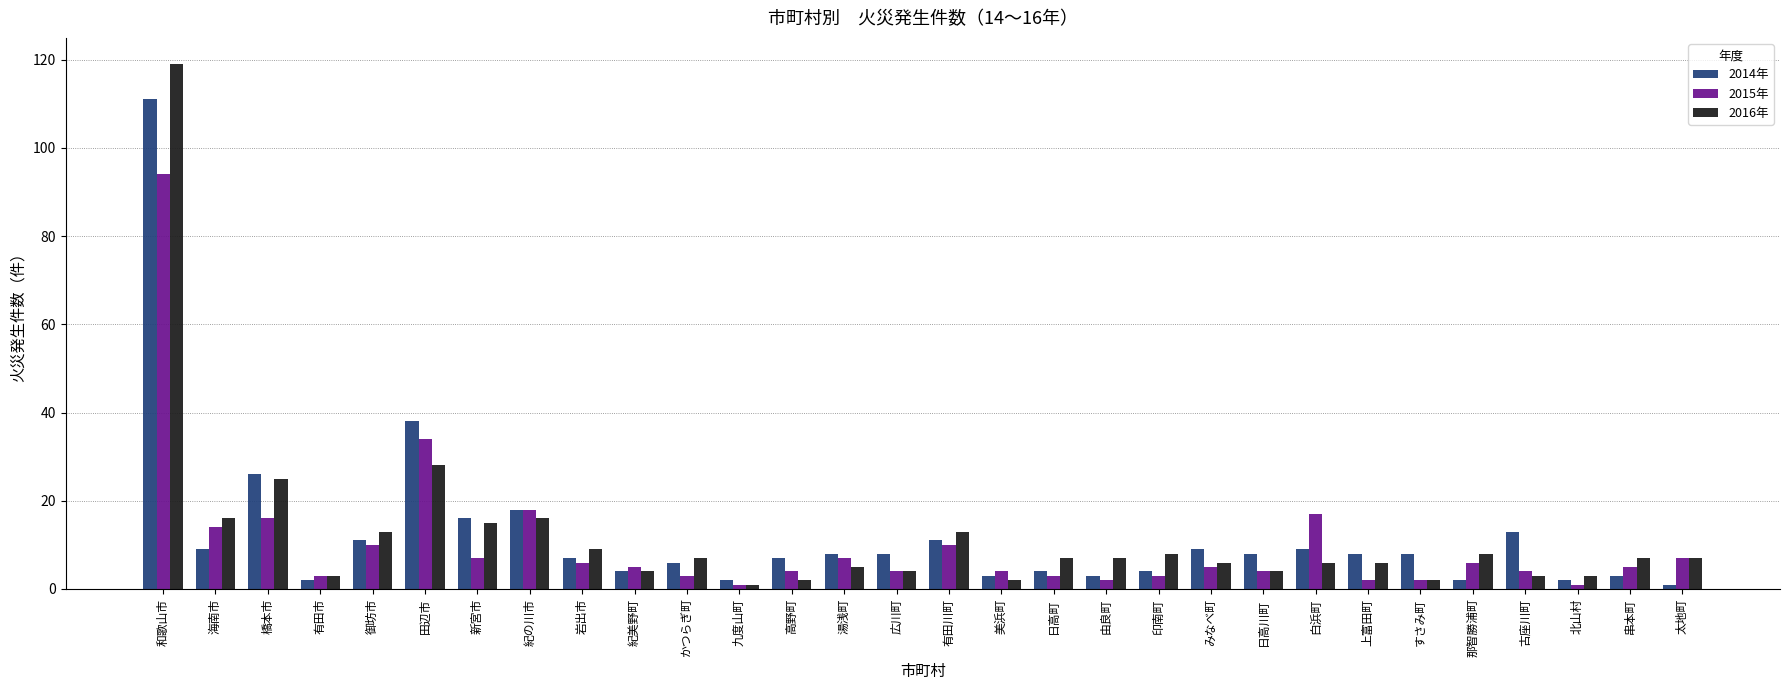

True or false: 2014年 has a value of 4 at 日高町.

True